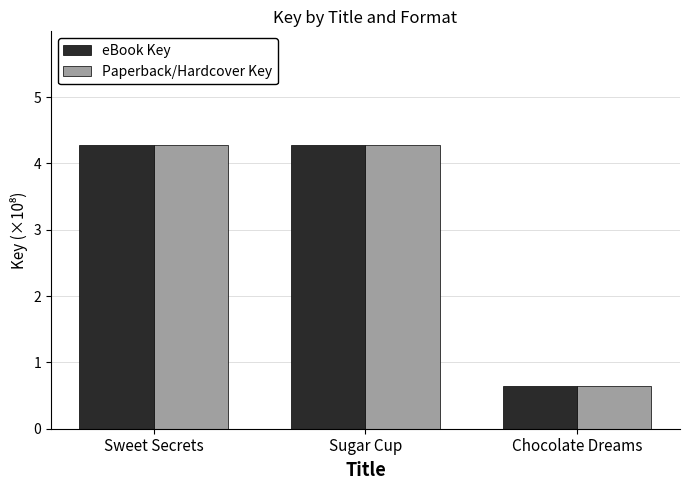

How many series are shown in this chart?

2